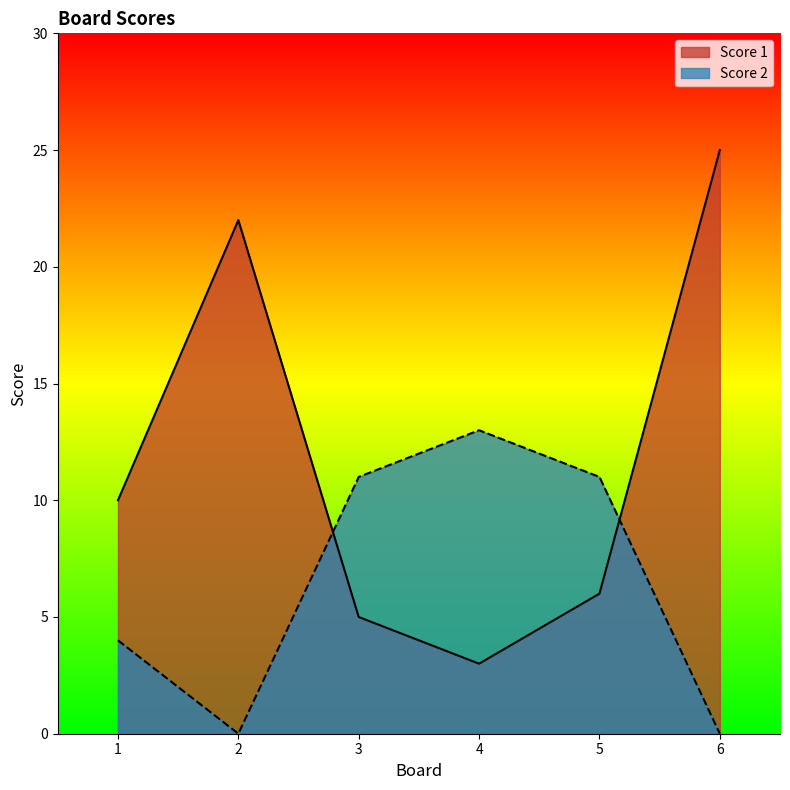

True or false: Score 1 and Score 2 cross at least once.

True